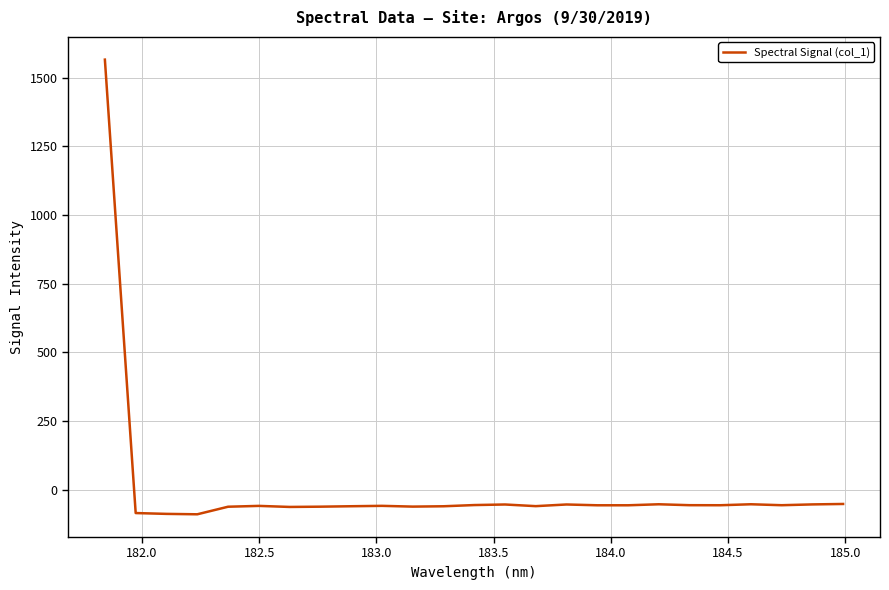

Is this an area chart (filled region under the line)?

No